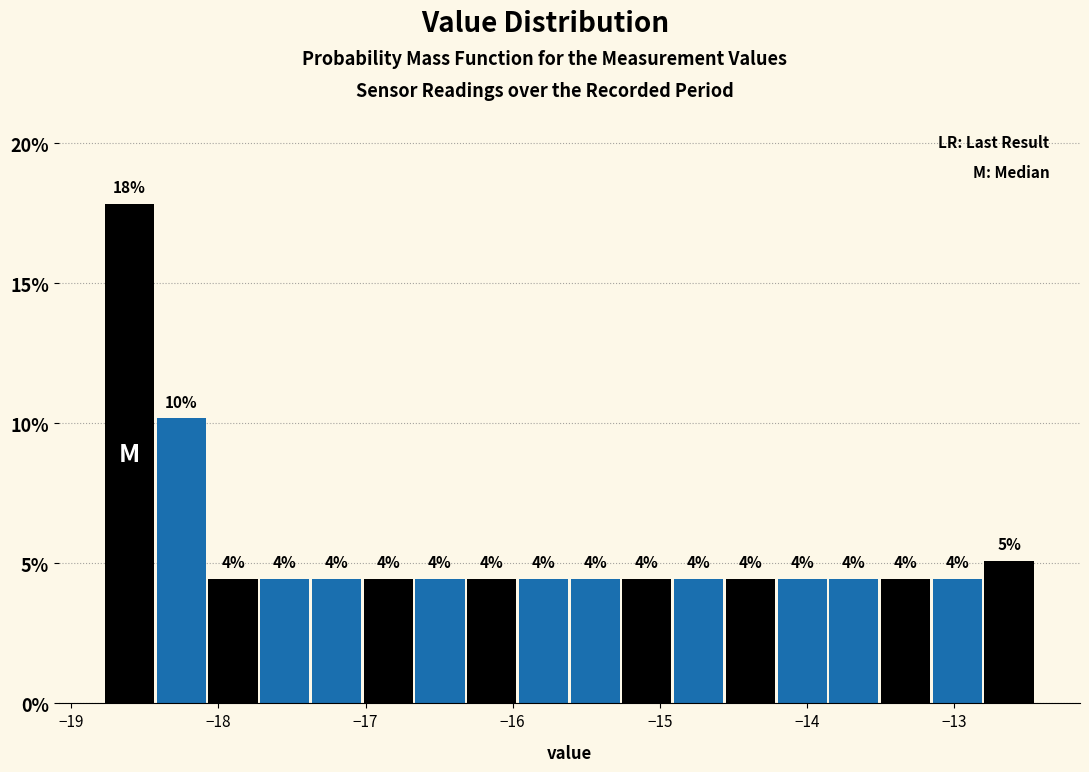

Read against the x-axis, roughly where is the centre of the tallest bar?

-18.6